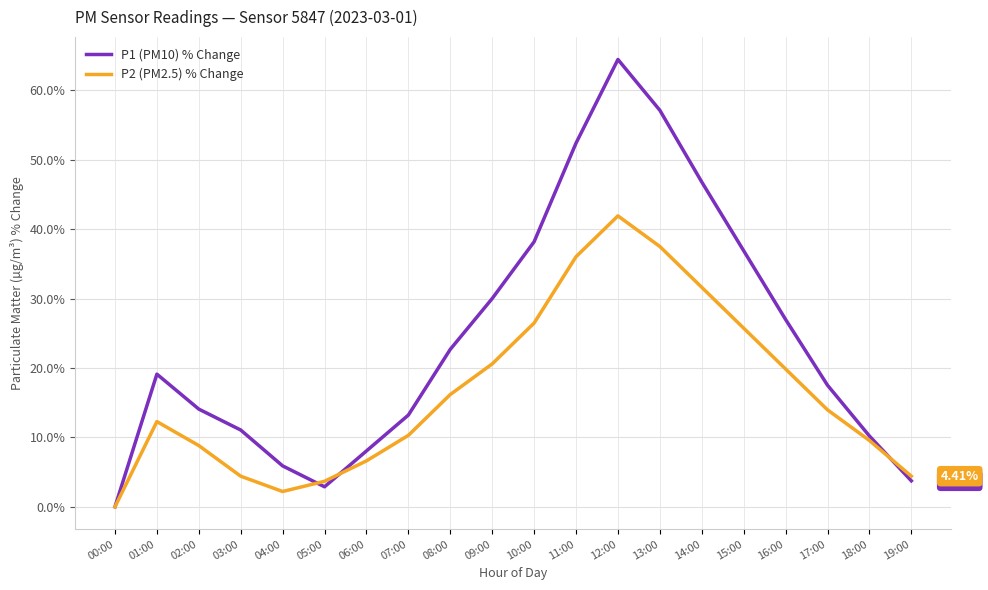

What is the maximum value shown in the chart?

64.4